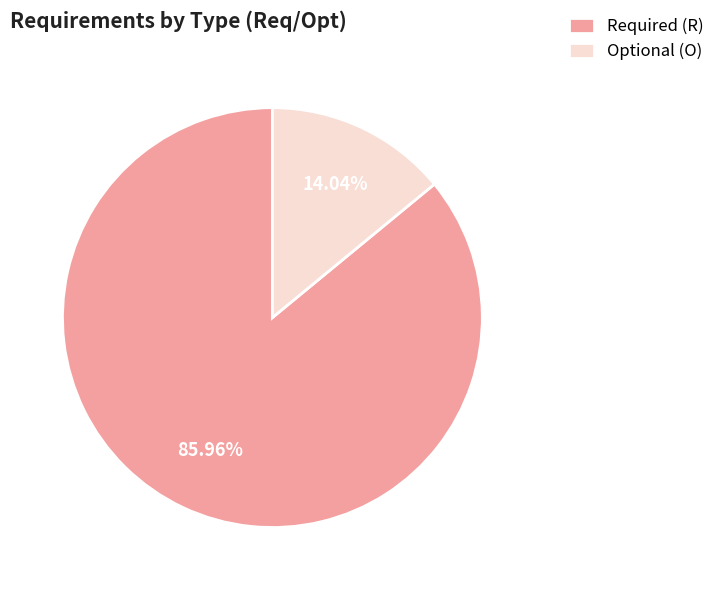

Is there a majority slice in this chart?

Yes